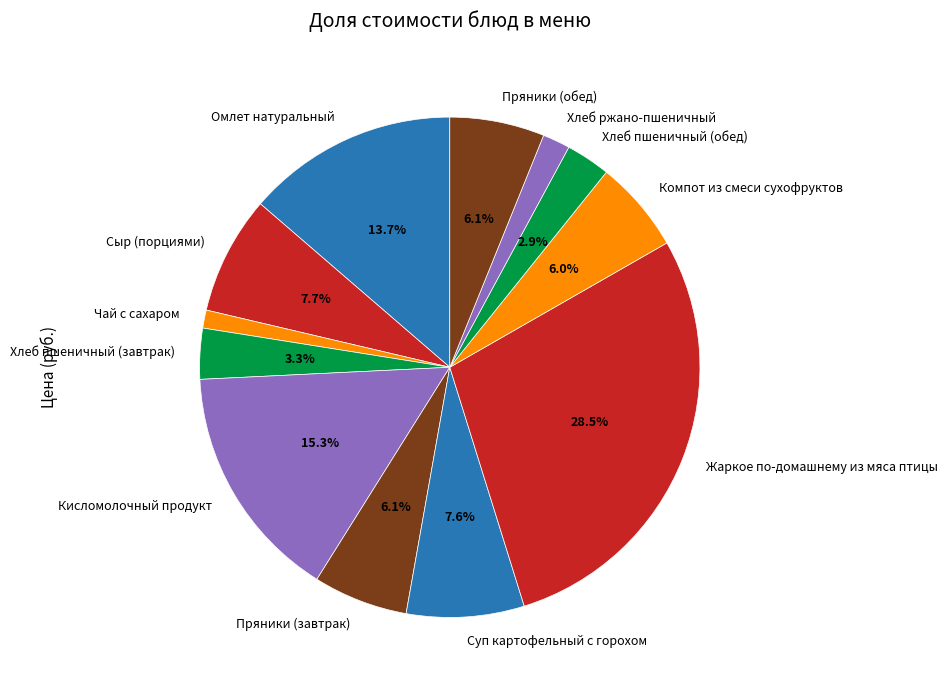

To the nearest percent, what is the difference between the Суп картофельный с горохом and Компот из смеси сухофруктов slice percentages?

2%